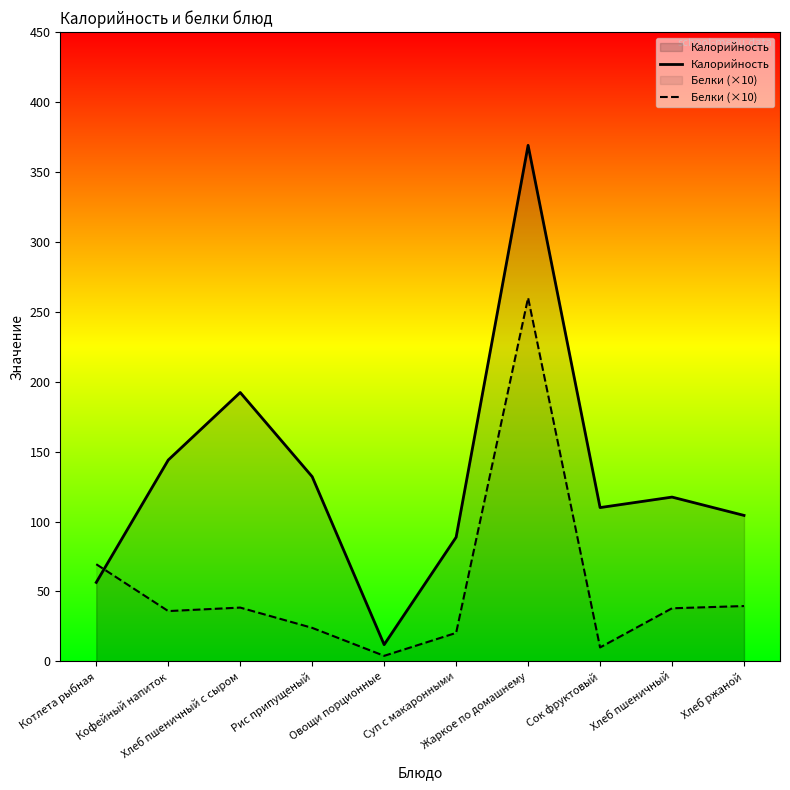

How many times do Калорийность and Белки (×10) cross each other?

1